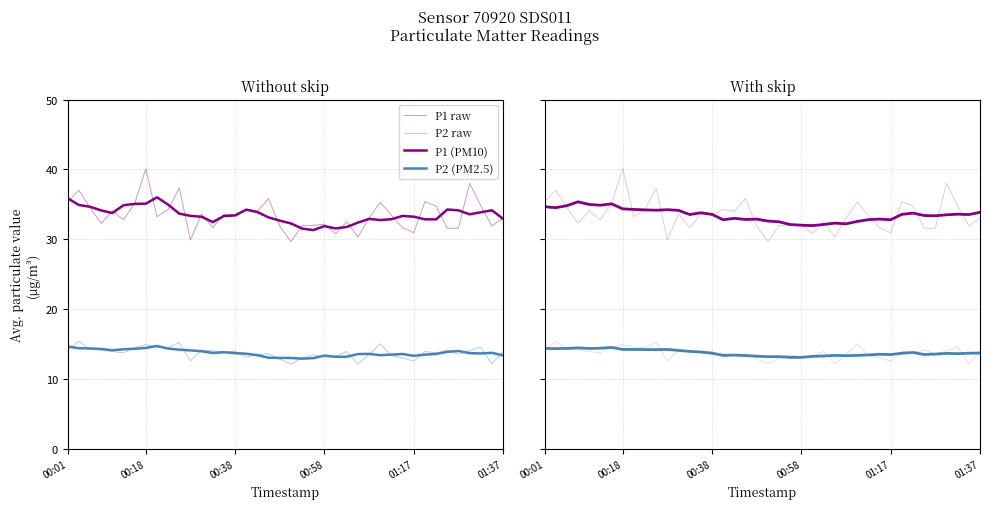

How many times do P2 (PM2.5) and P2 raw cross each other?

21